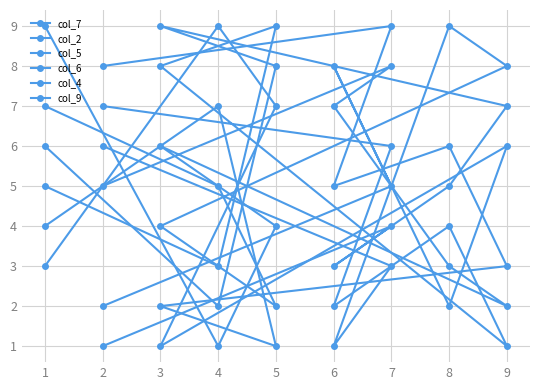

True or false: col_6 has more than 0 points higher than both neighbors.

True